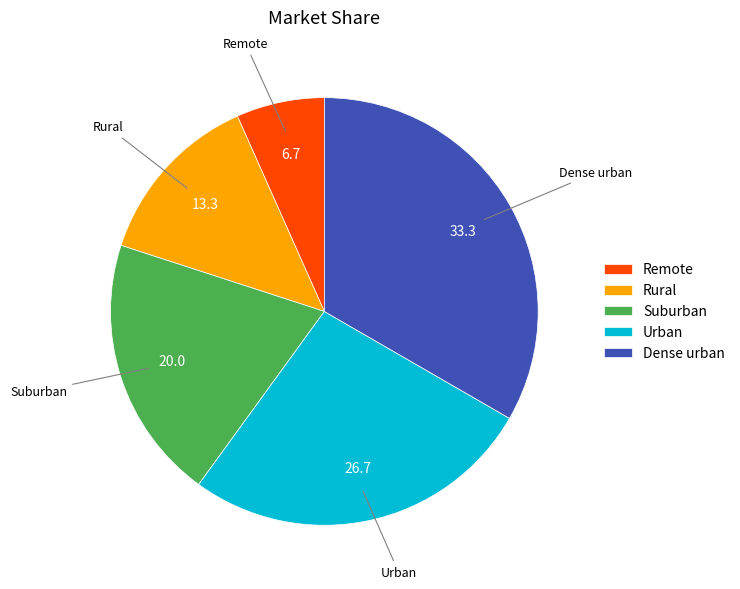

Rank the categories by value from lowest to highest.

Remote, Rural, Suburban, Urban, Dense urban